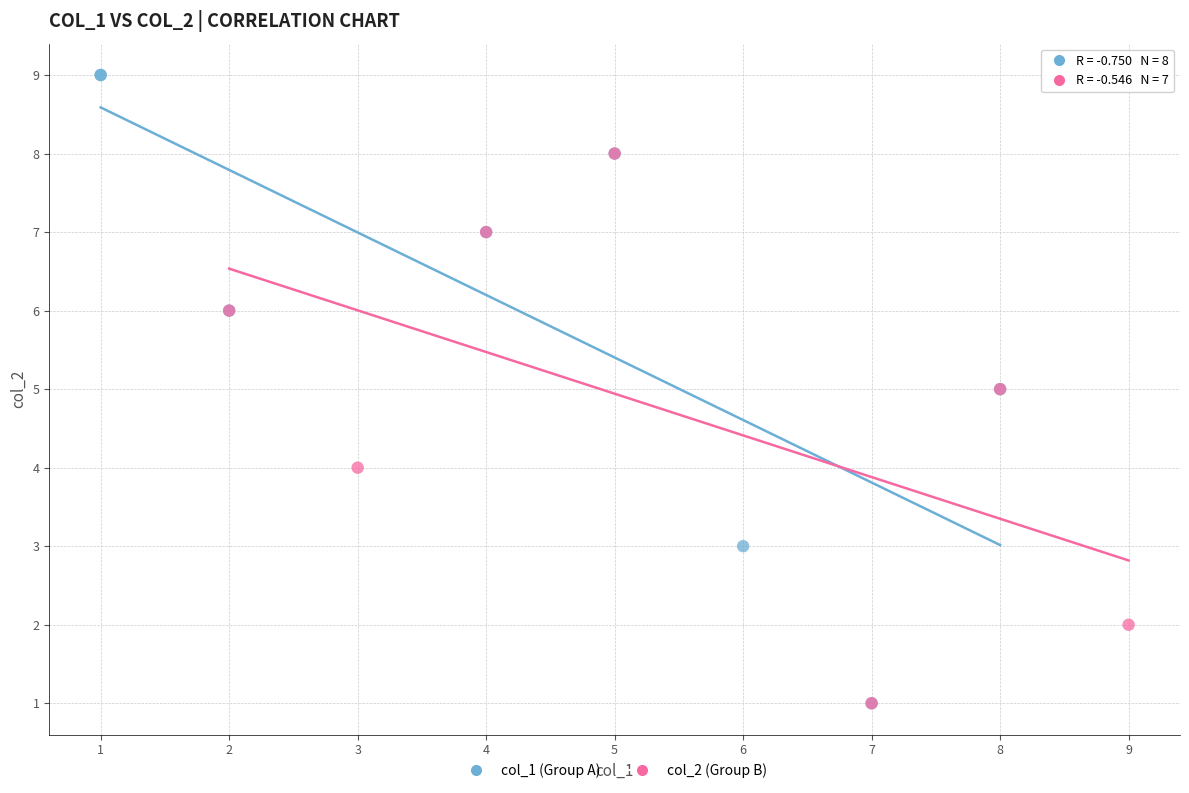

What are all the series names shown in the legend?

col_1 (Group A), col_2 (Group B)